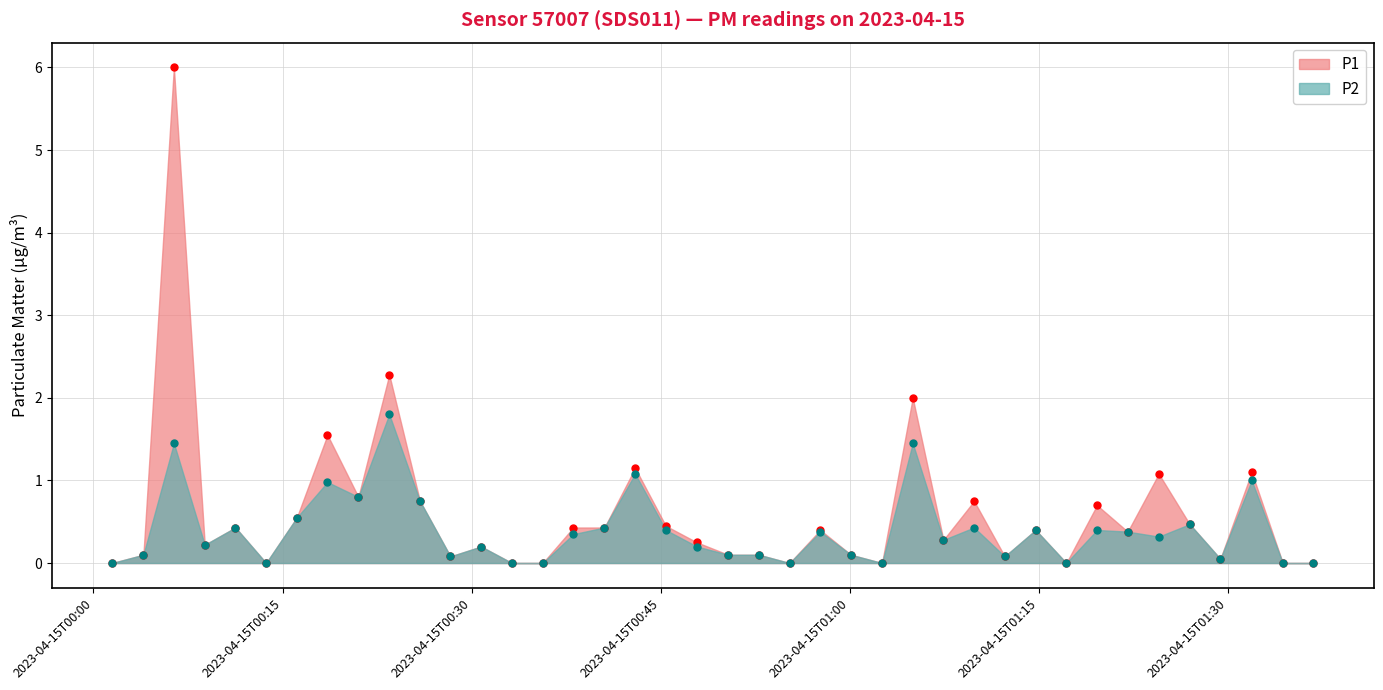

At which category is the sum across all series the highest?

2023-04-15T00:06:23